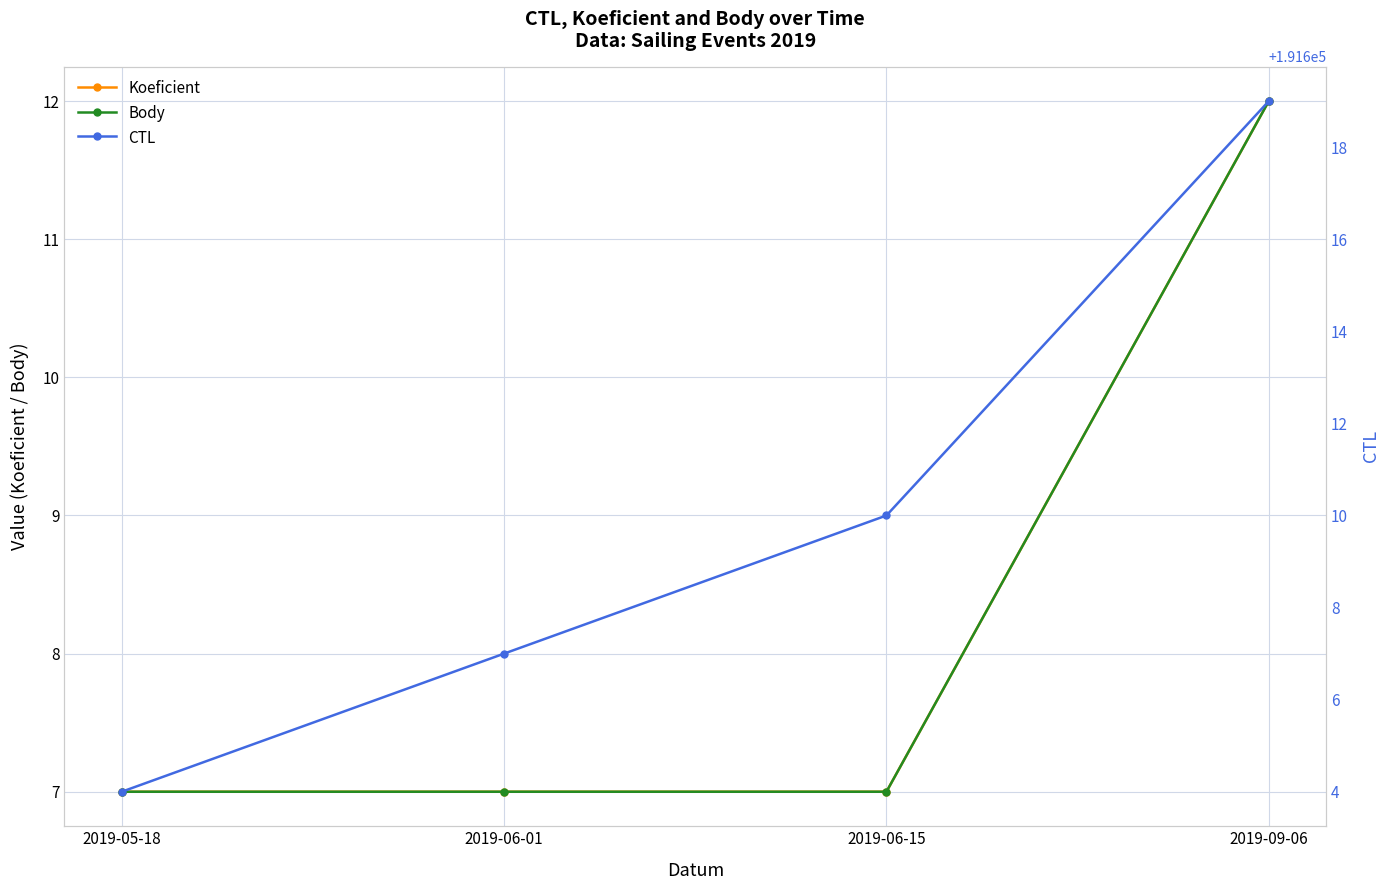

Which label corresponds to the largest value in the chart?

2019-09-06